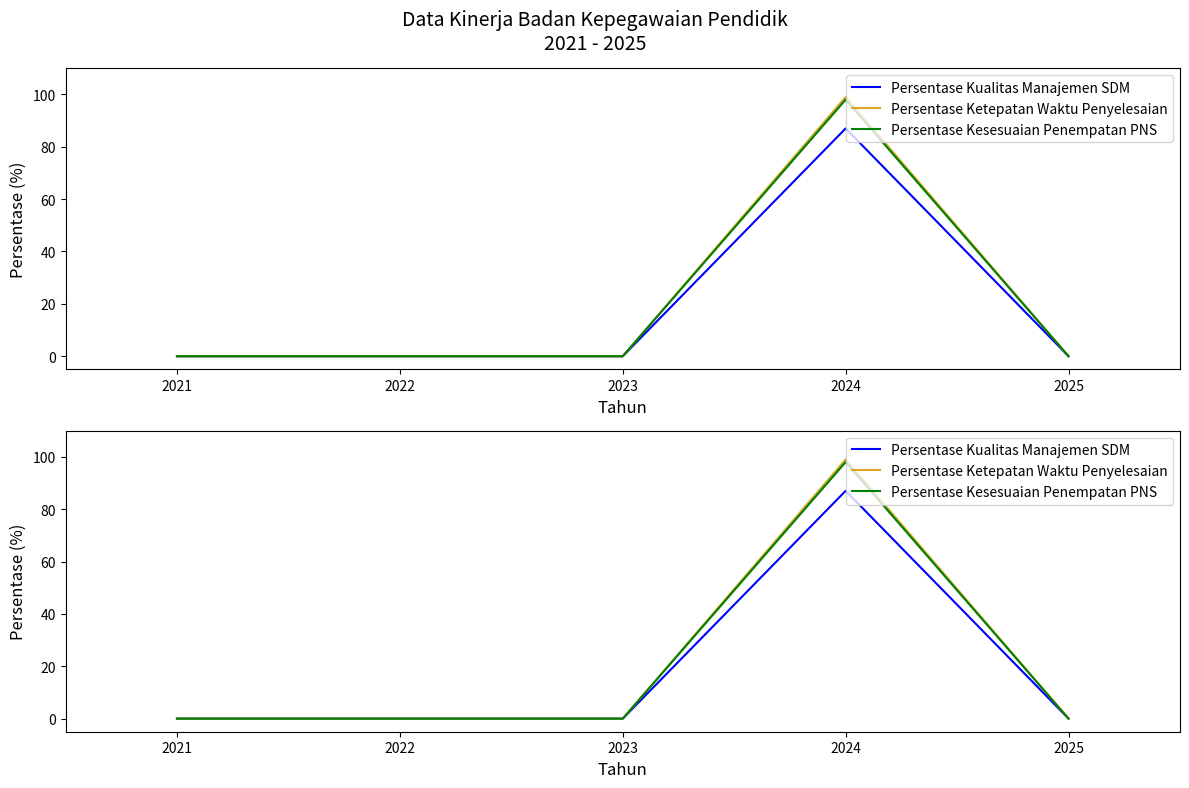

What is the value of the Persentase Ketepatan Waktu Penyelesaian point at the 4th from the left?

99